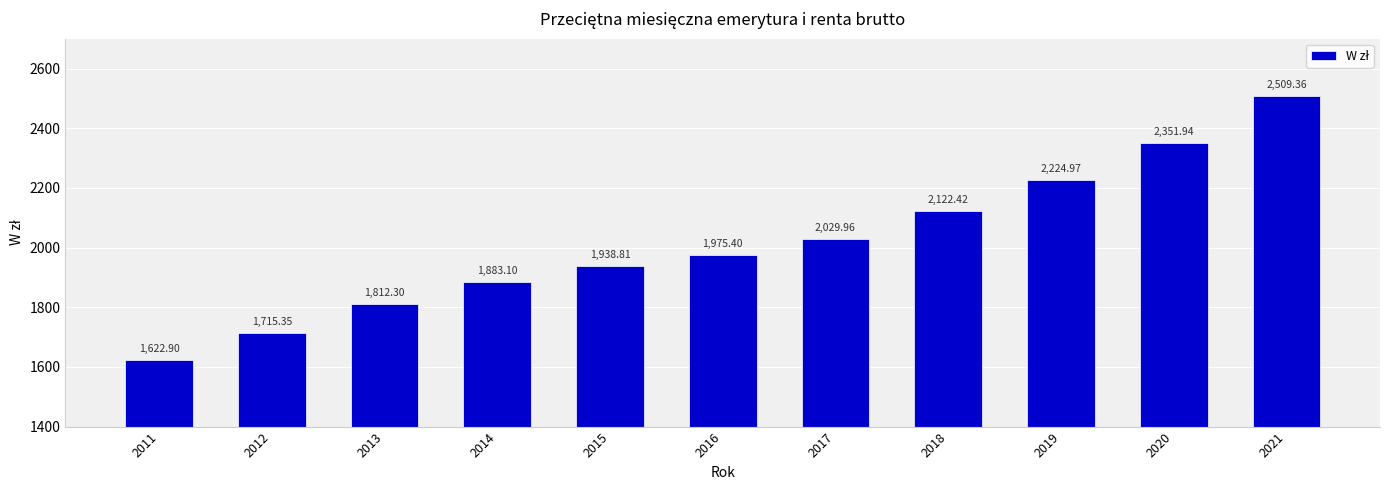

Where does the data first go above 1975?

2016